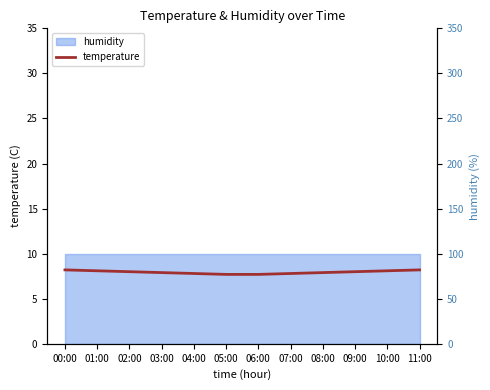

What is the difference between the maximum and second lowest values?

0.5